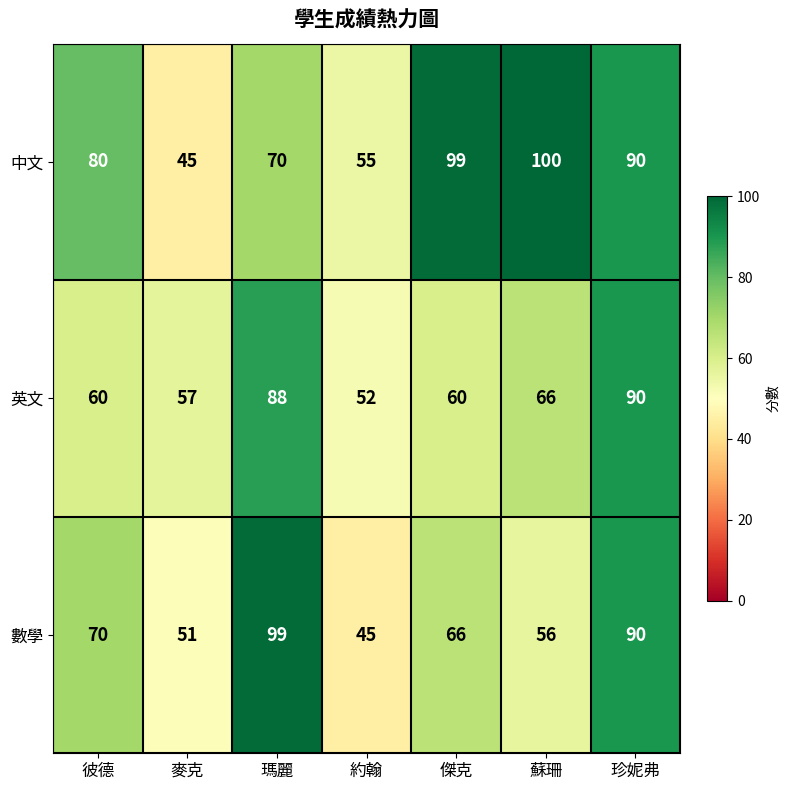

Which category has the highest value in the 數學 series?

瑪麗